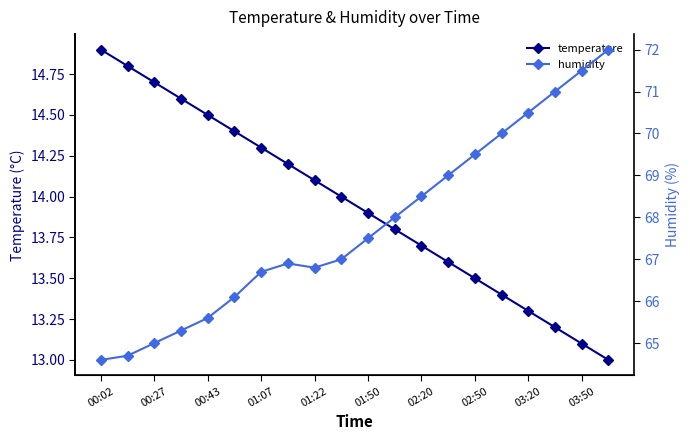

What is the sum of all humidity values?

1356.2